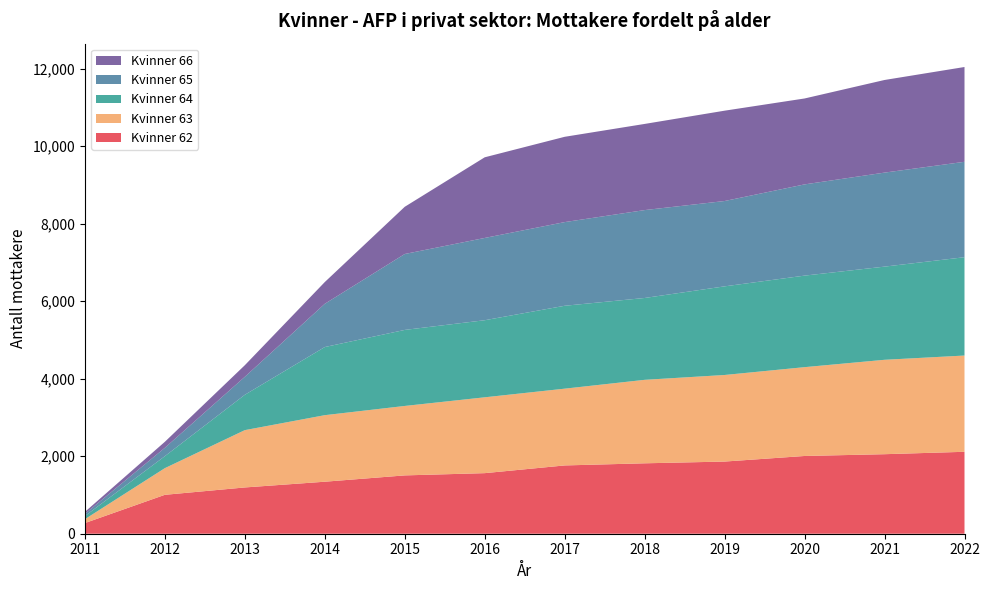

Reading left to right, list all the values displayed in this chart.

Kvinner 62: 275	1004	1194	1342	1505	1563	1762	1817	1862	2006	2052	2114
Kvinner 63: 100	688	1479	1717	1792	1957	1981	2154	2234	2292	2436	2484
Kvinner 64: 80	309	912	1758	1962	1989	2139	2112	2287	2362	2404	2537
Kvinner 65: 58	216	464	1116	1959	2123	2159	2268	2202	2354	2426	2462
Kvinner 66: 50	155	299	561	1218	2081	2201	2223	2331	2217	2390	2446